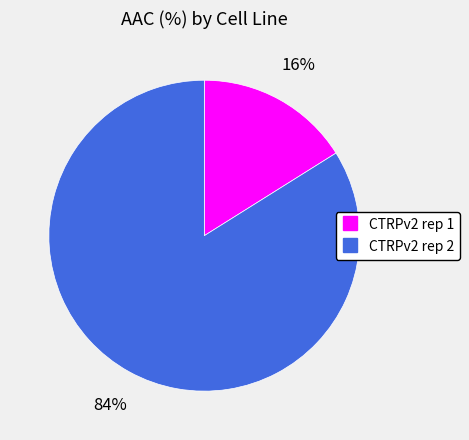

To the nearest percent, what is the average slice percentage?

50%